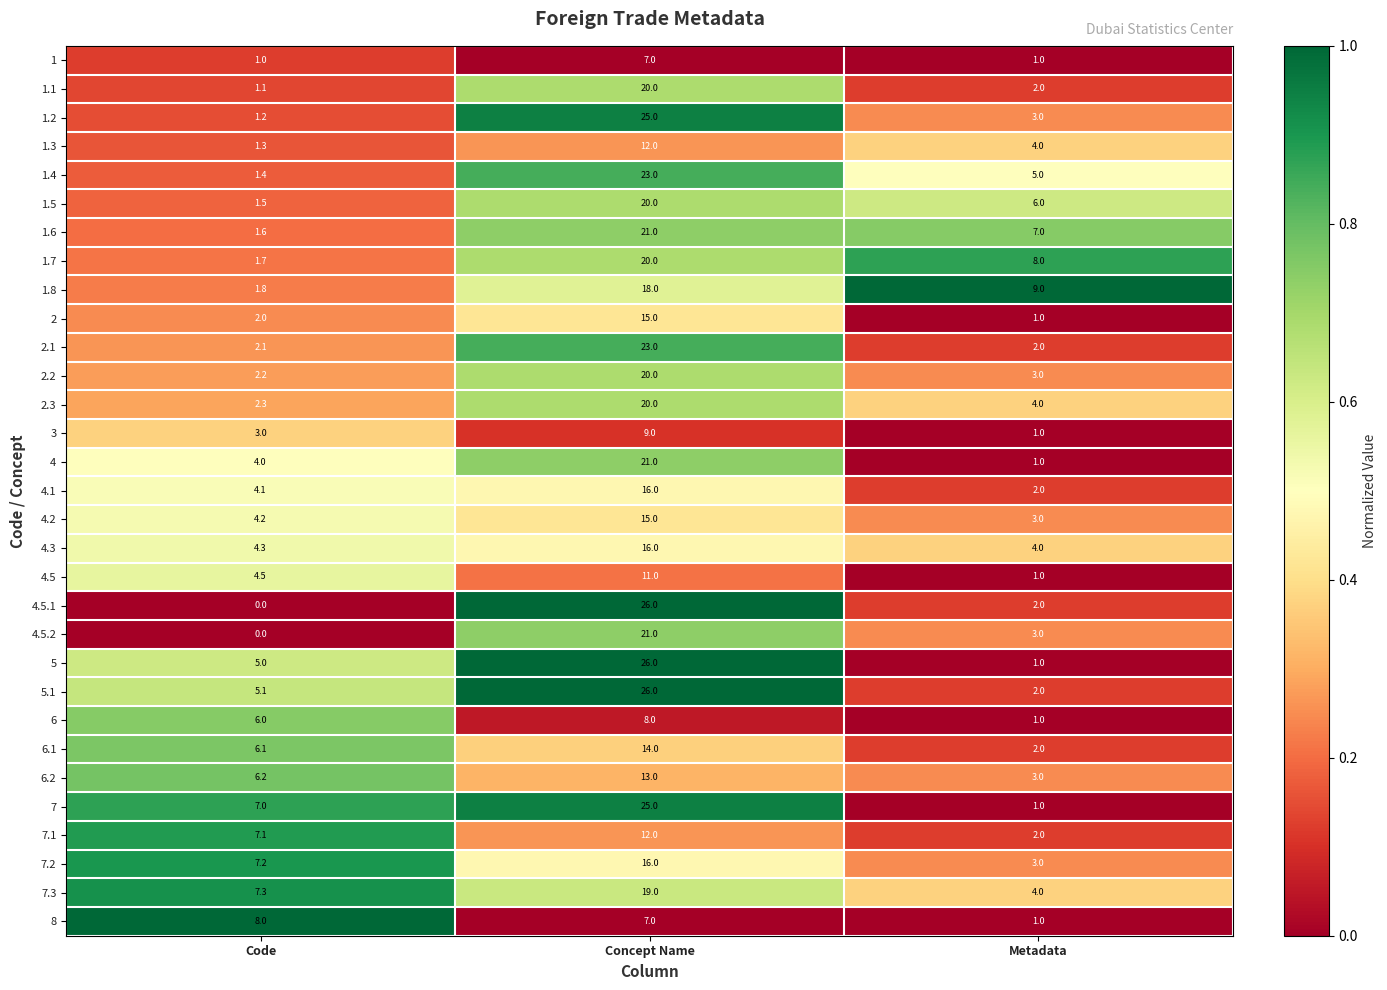

What is the greatest value displayed?

26.0